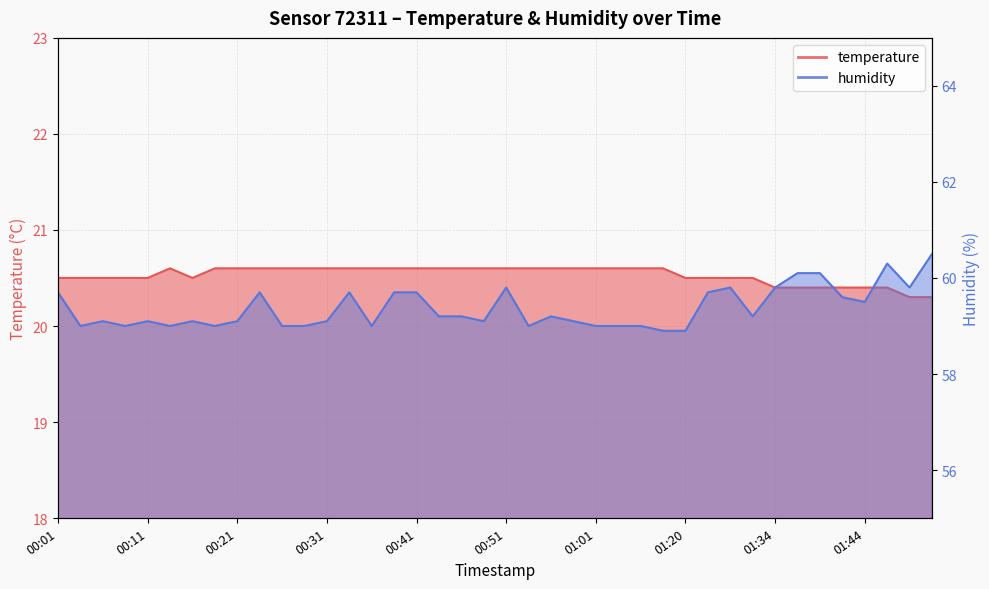

List the series in order of their peak value, lowest first.

temperature, humidity